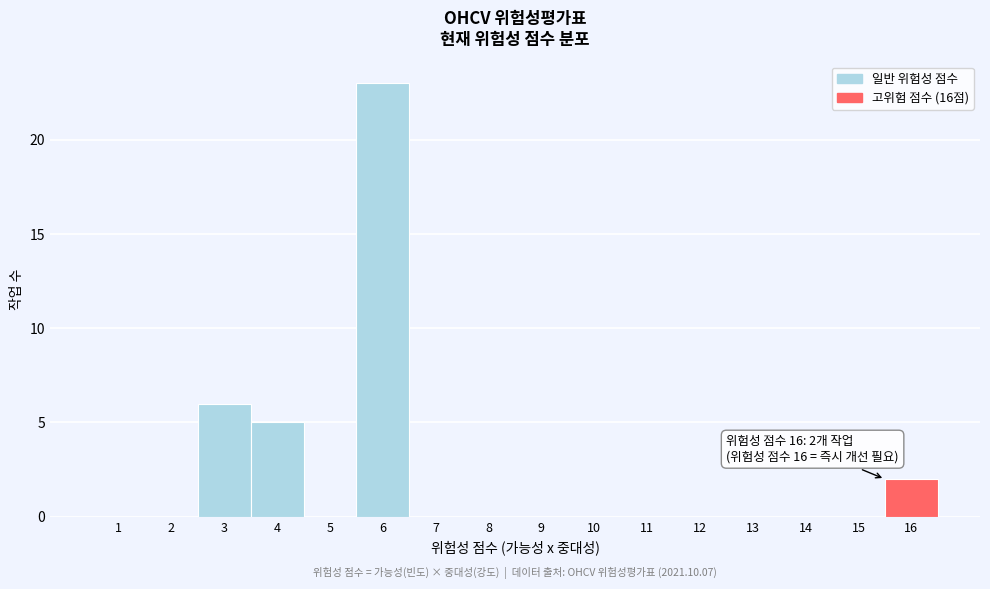

Reading right to left, list all the values displayed in this chart.

16=2	15=0	14=0	13=0	12=0	11=0	10=0	9=0	8=0	7=0	6=23	5=0	4=5	3=6	2=0	1=0